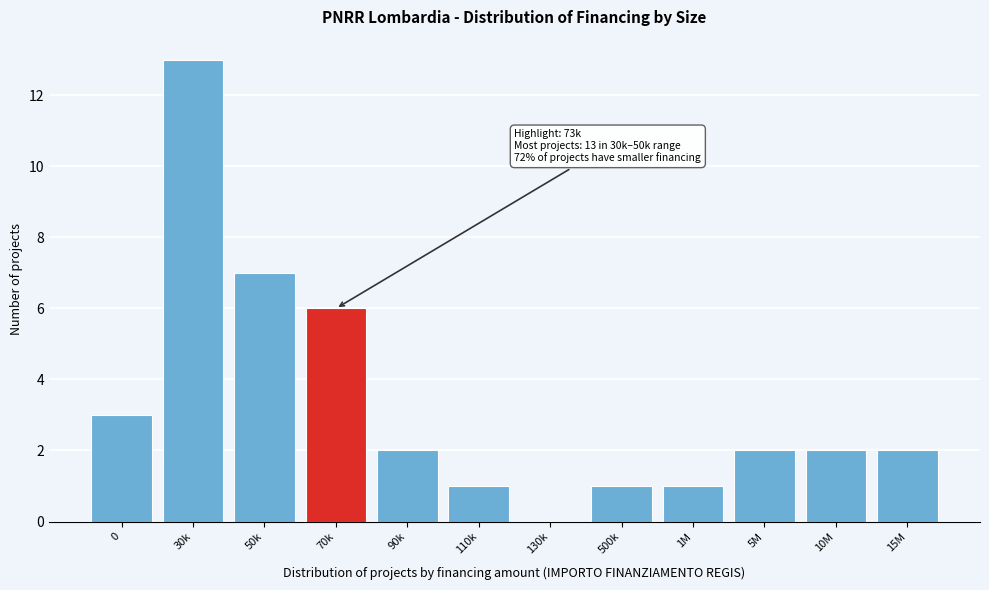

Reading left to right, extract all data points from this chart.

0=3	30k=13	50k=7	70k=6	90k=2	110k=1	130k=0	500k=1	1M=1	5M=2	10M=2	15M=2